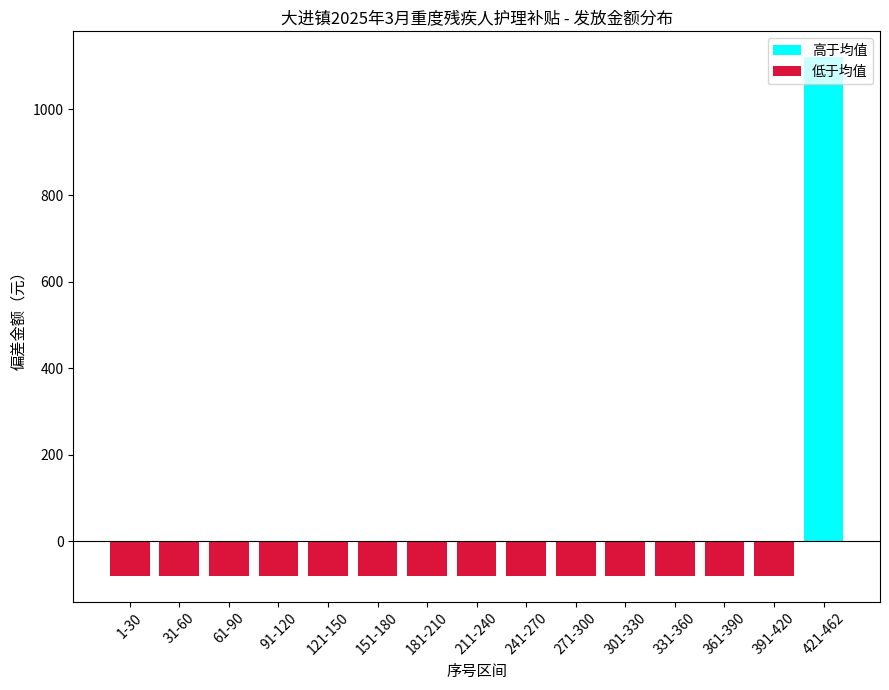

Is it true that the value at 121-150 is -80?

True